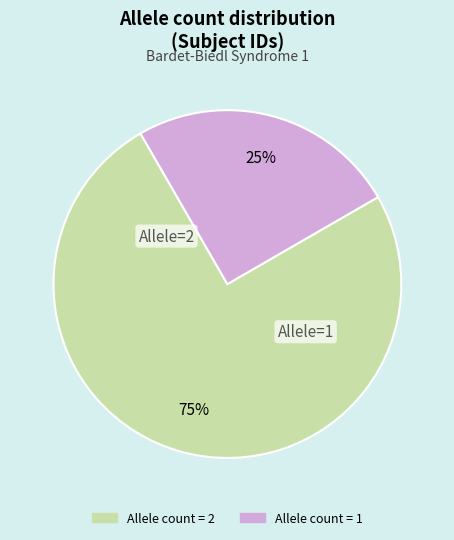

What is the largest slice in the pie chart?

Allele count = 2